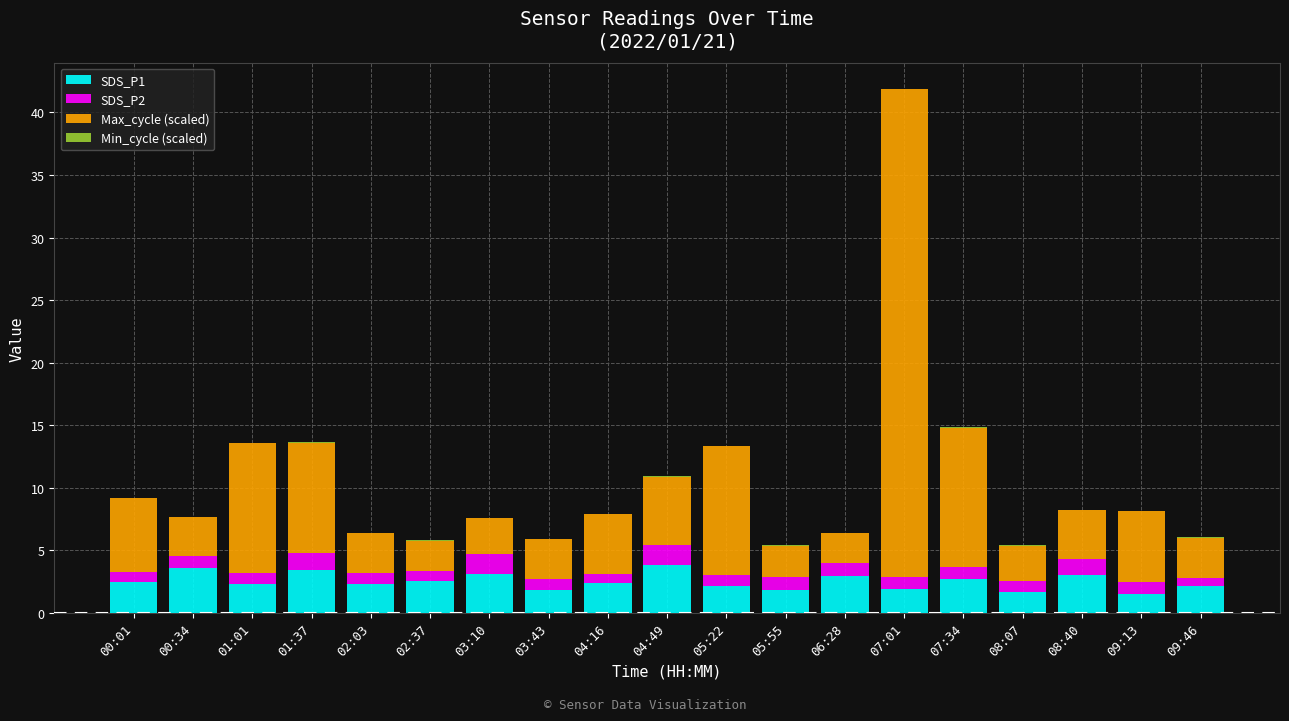

What is the maximum value for SDS_P1?

3.8